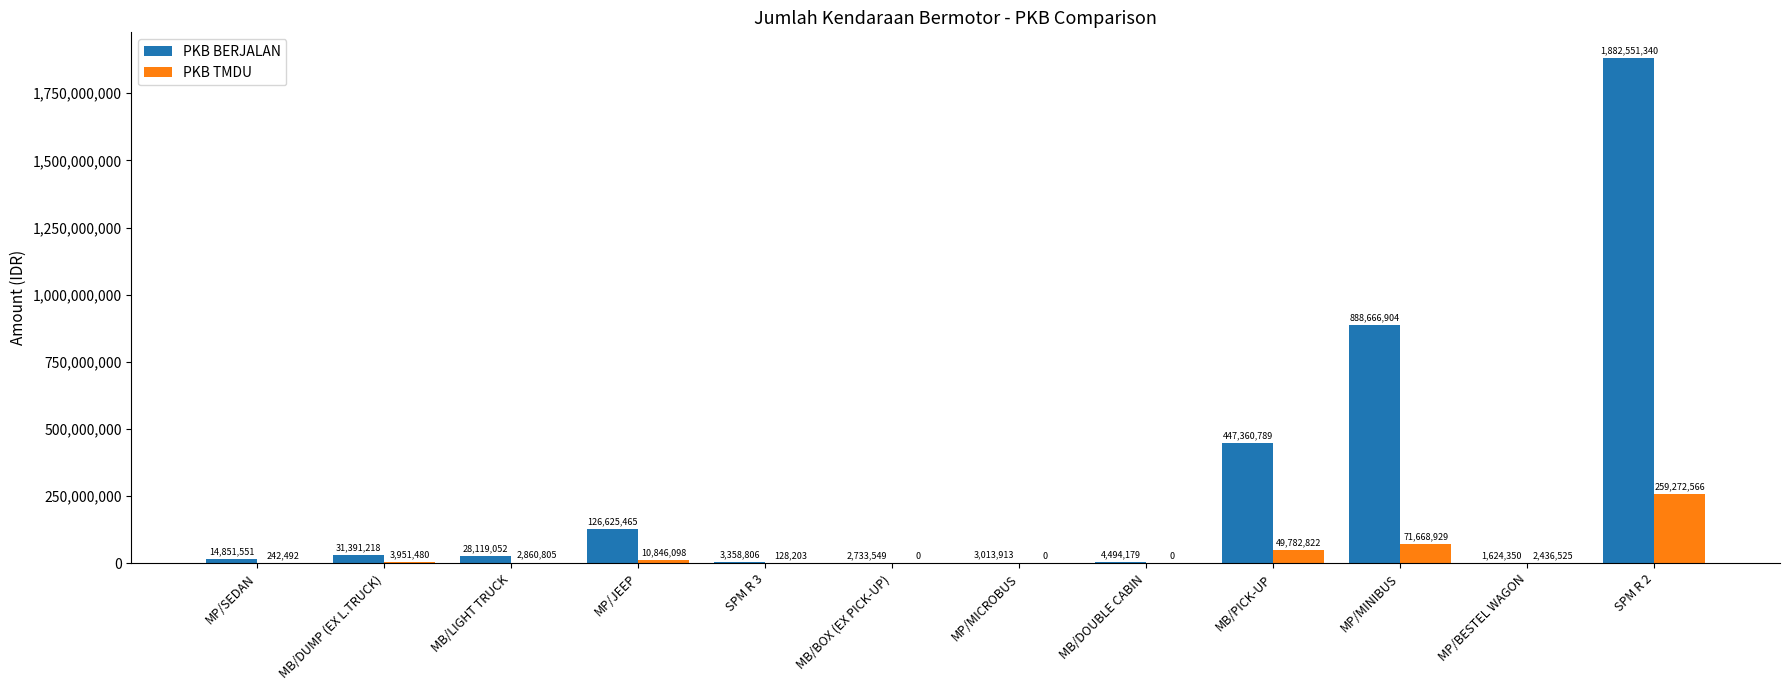

Which series has the largest total across all categories?

PKB BERJALAN